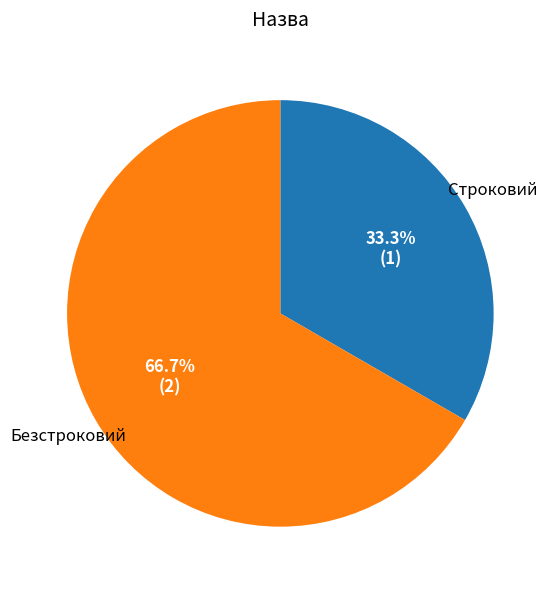

Which slice is the largest?

Безстроковий